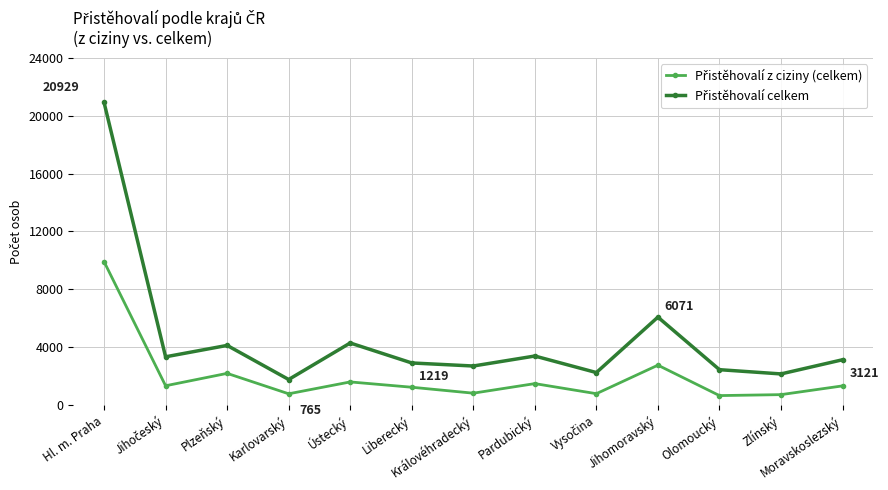

What is the spread (max minus min) of values at Královéhradecký?

1880